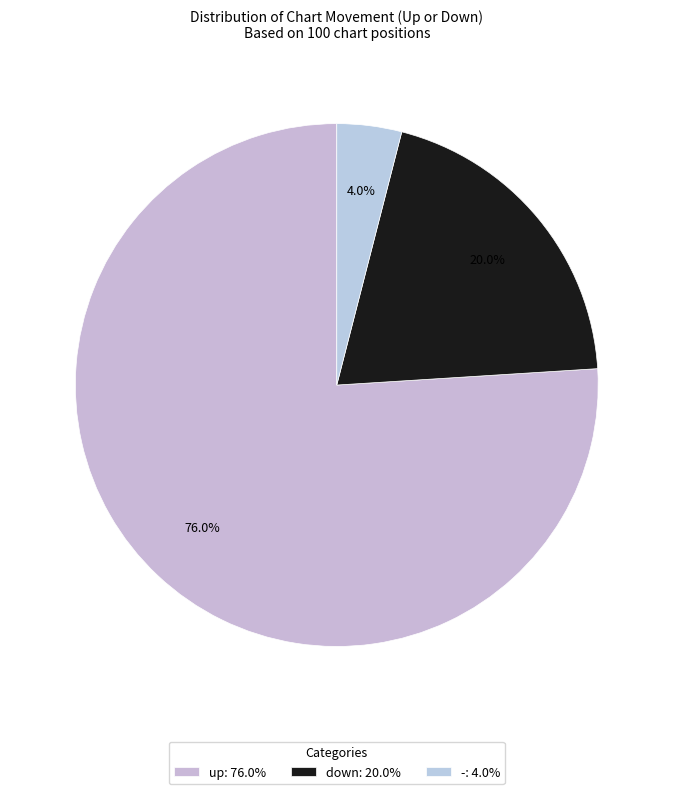

Combined, do - and up account for over 50%?

Yes